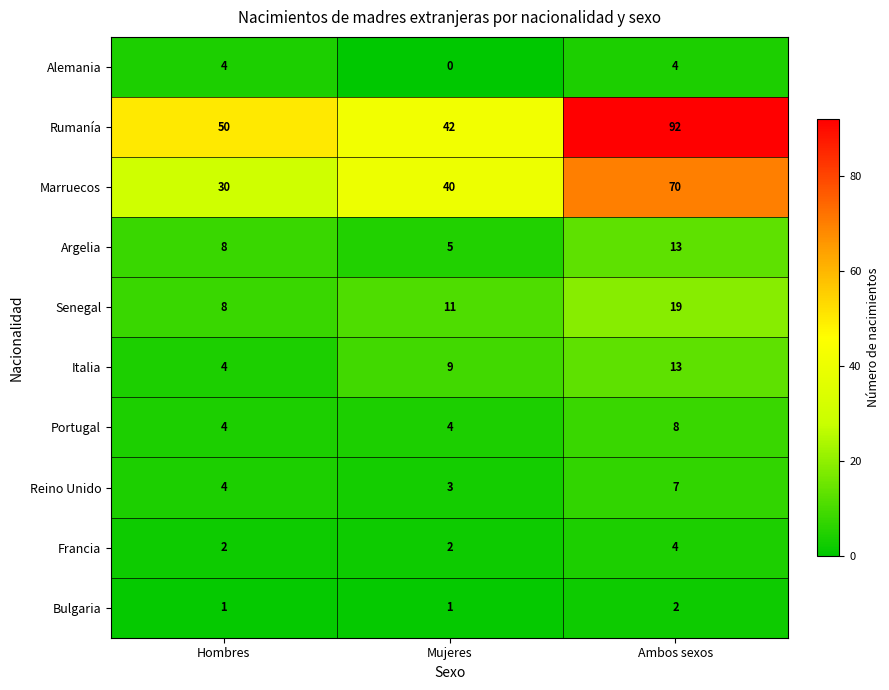

How many distinct data groups are displayed?

10